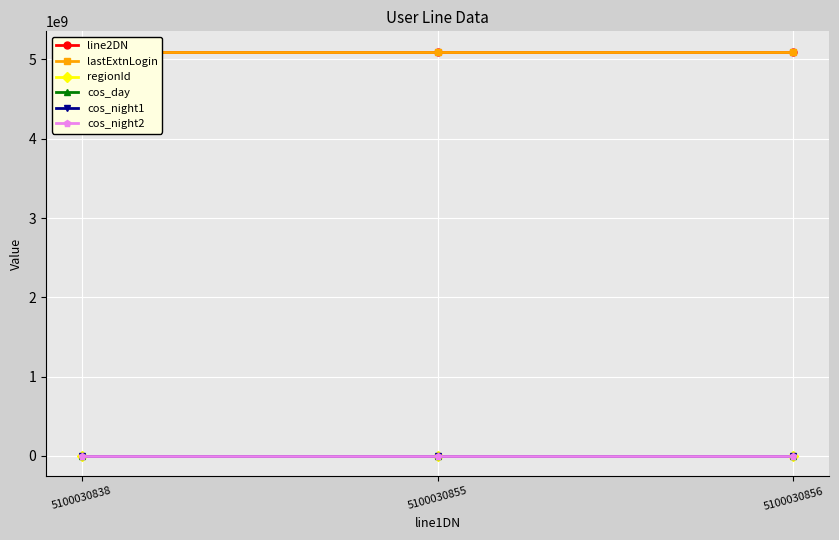

Reading left to right, list all the values displayed in this chart.

line2DN: 5100030858	5100030859	5100030860
lastExtnLogin: 5100030858	5100030859	5100030860
regionId: 1	1	1
cos_day: 1	1	1
cos_night1: 0	0	0
cos_night2: 0	0	0